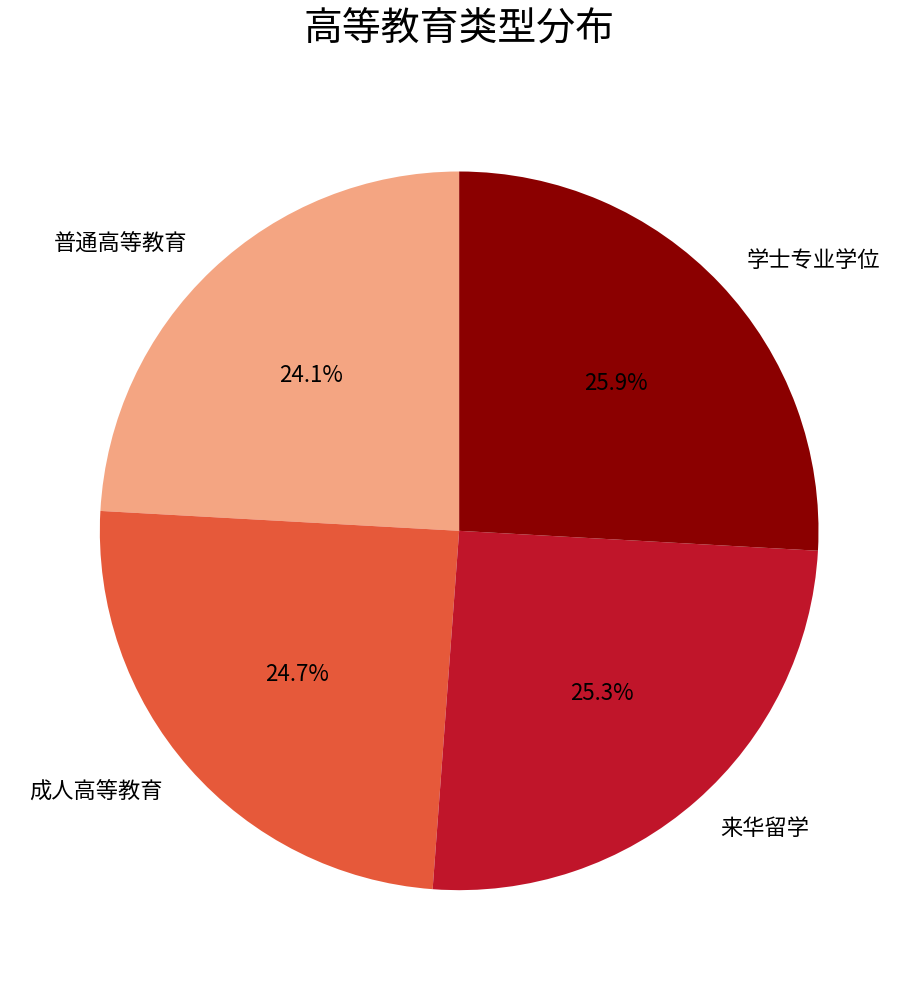

What is the ratio of the value at 来华留学 to the value at 学士专业学位?

1.0